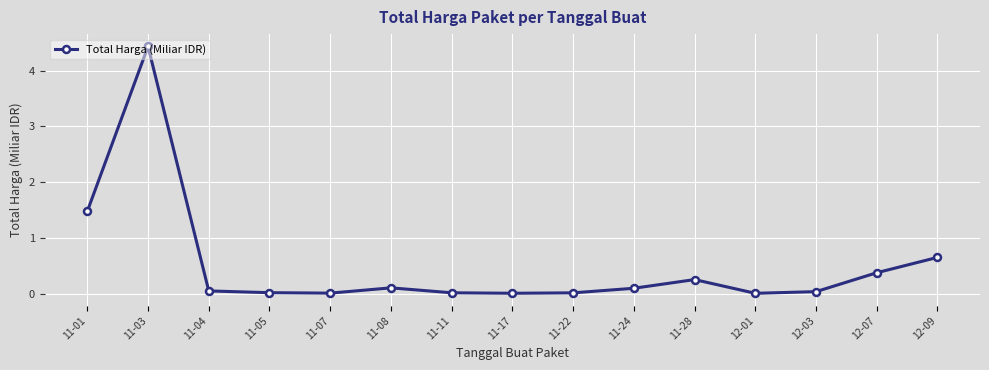

What is the difference between the second highest and minimum values?

1.5